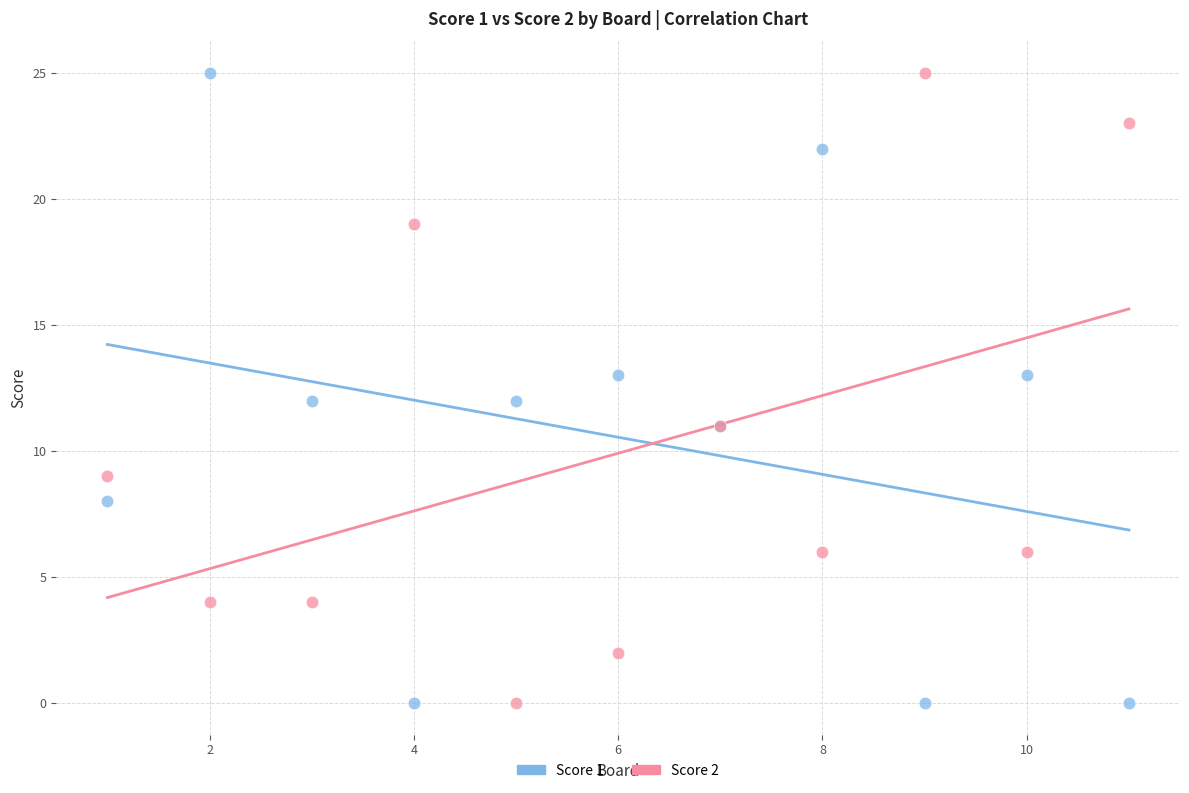

What is the X range (max minus min) for the scatter plot?

10